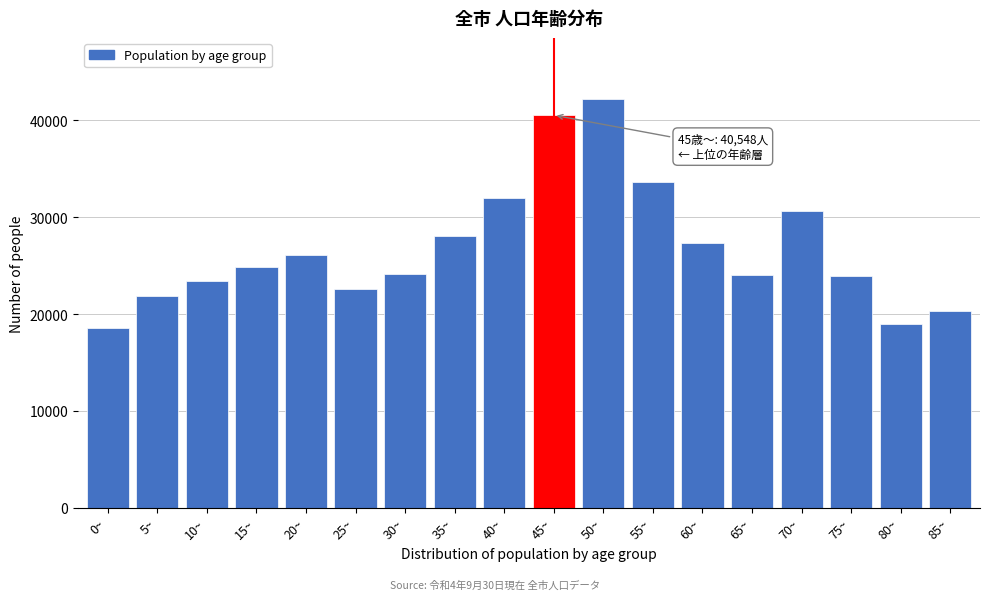

What is the maximum value shown in the chart?

42204